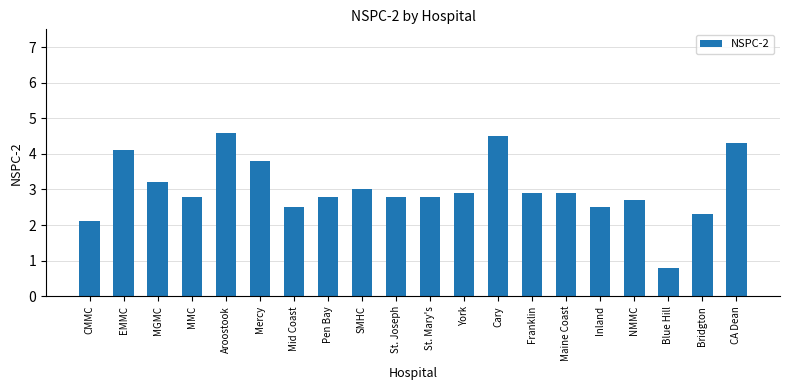

The value at Mercy is 2.5. True or false?

False